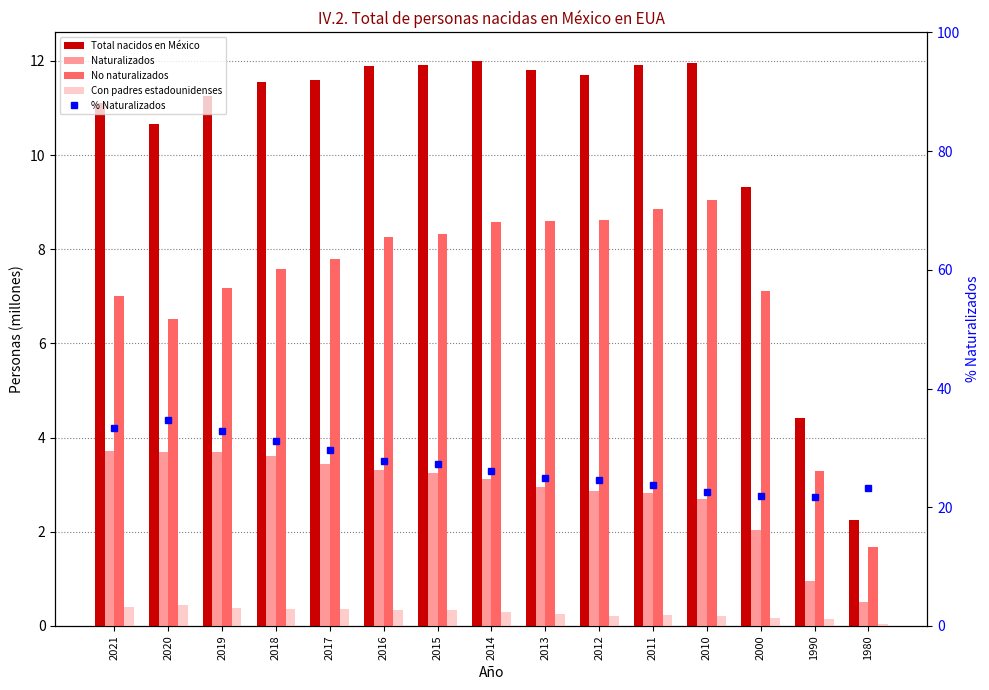

What is the difference between the Naturalizados values at 2020 and 2018?

0.1